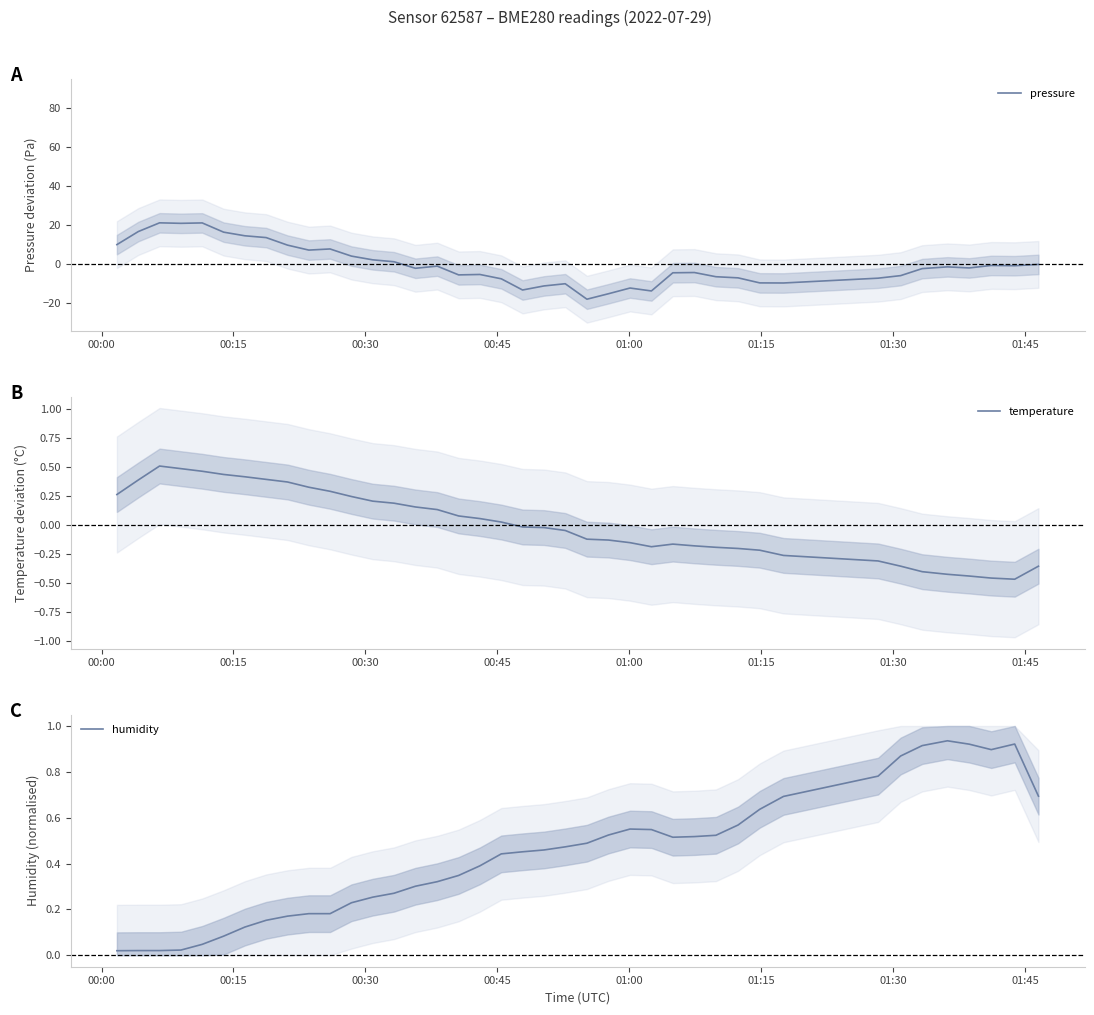

True or false: humidity has more than 2 interior local peaks.

True